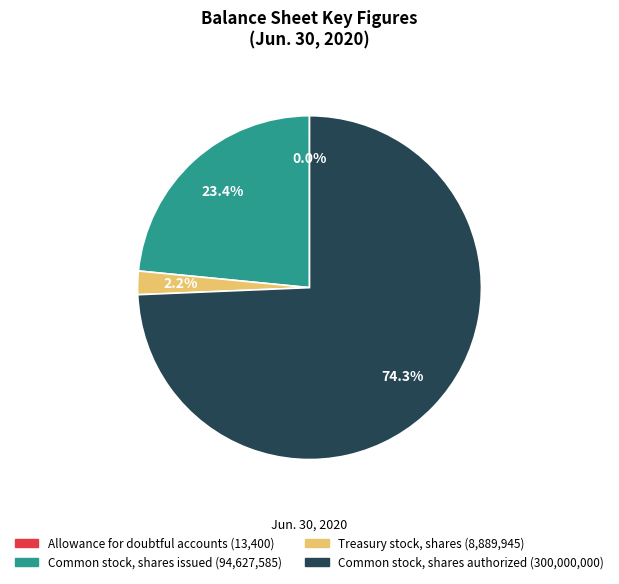

Between Treasury stock, shares and Common stock, shares issued, which is larger?

Common stock, shares issued